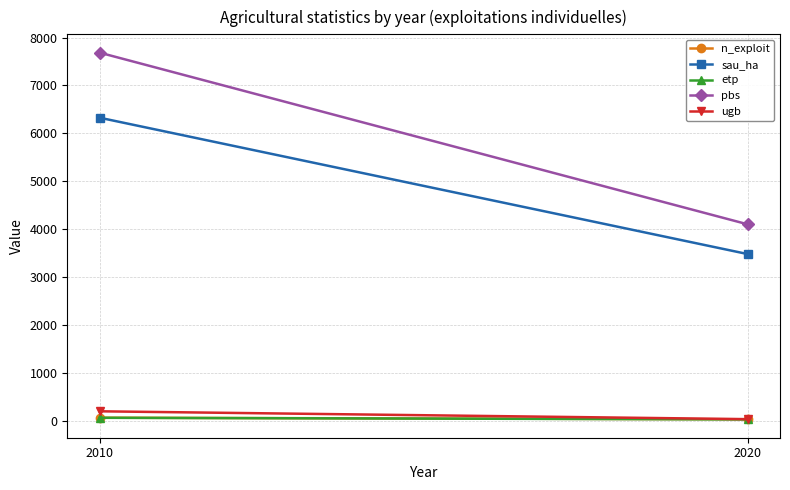

Reading left to right, extract all data points from this chart.

n_exploit: 2010=71.0	2020=38.0
sau_ha: 2010=6327.6	2020=3484.2
etp: 2010=69.1	2020=35.8
pbs: 2010=7684.4	2020=4104.7
ugb: 2010=204.3	2020=40.7